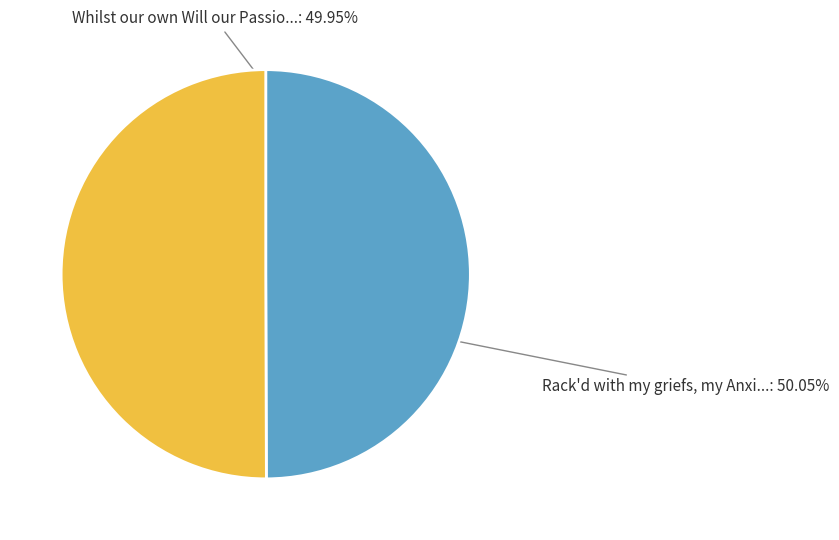

To the nearest percent, what percentage of the pie is Rack'd with my griefs, my Anxious Soul?

50%